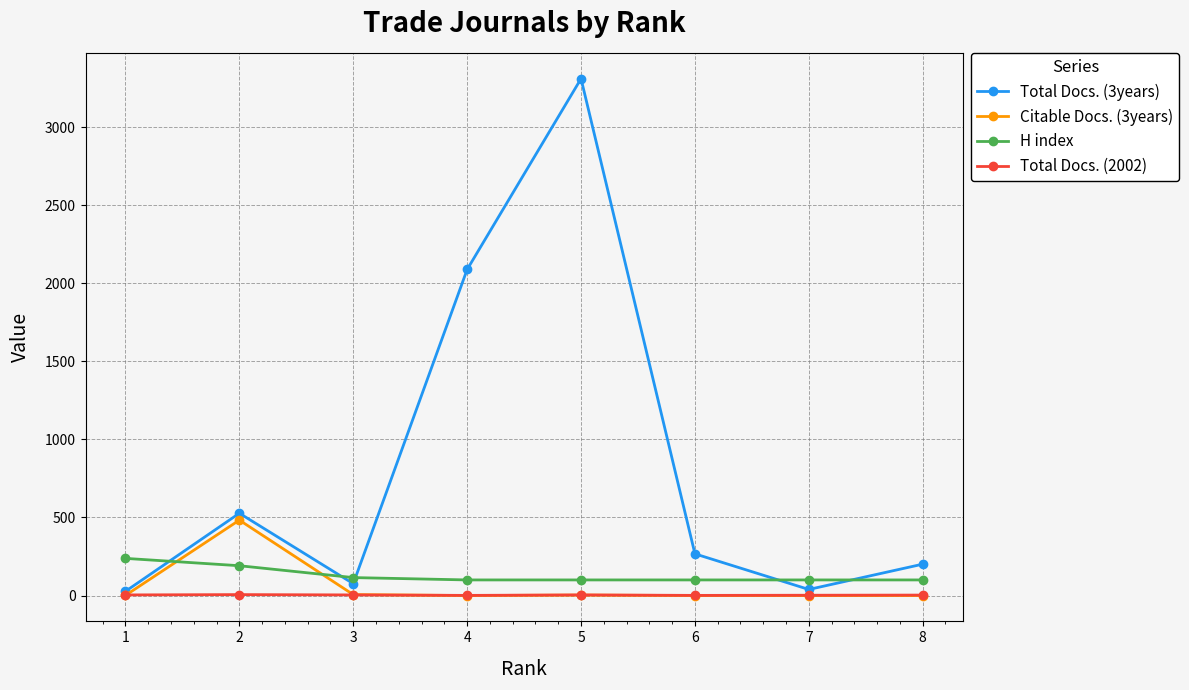

What is the highest value of the H index series?

238